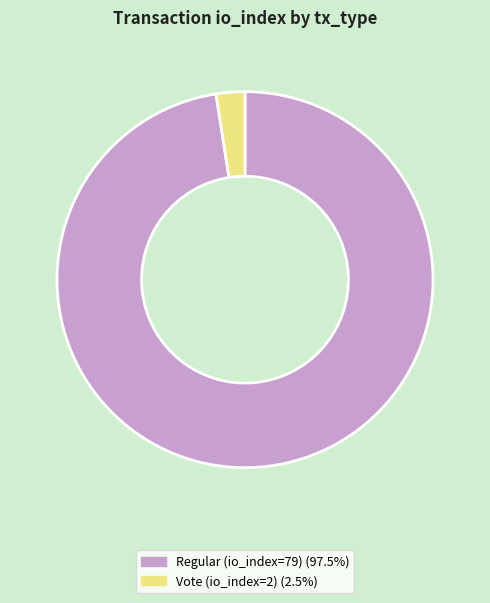

Is it true that Regular (io_index=79) is 98% of the pie?

True